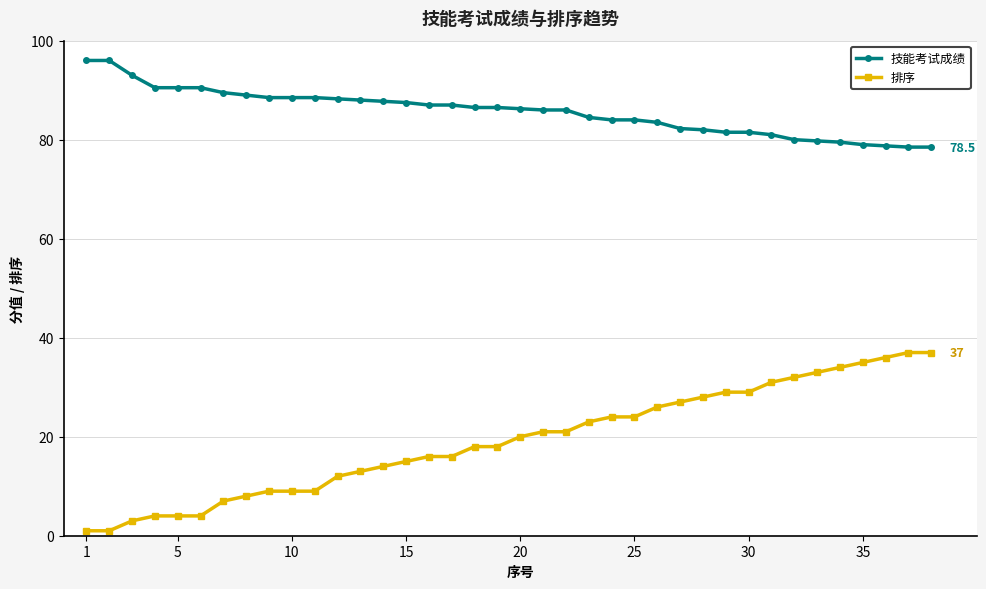

How many lines are shown in the chart?

2